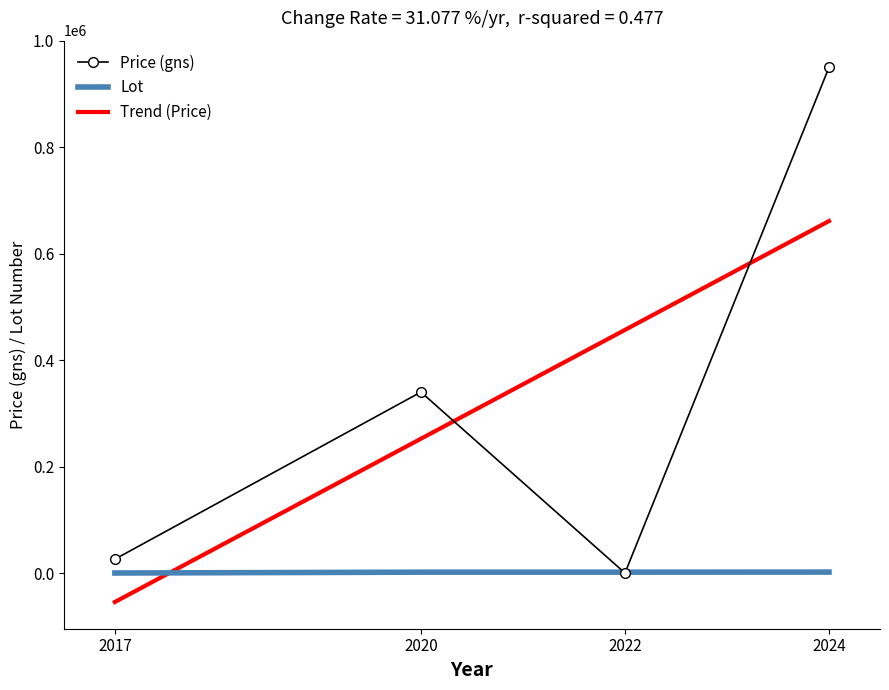

How many values in the Price (gns) series are below 340000?

2